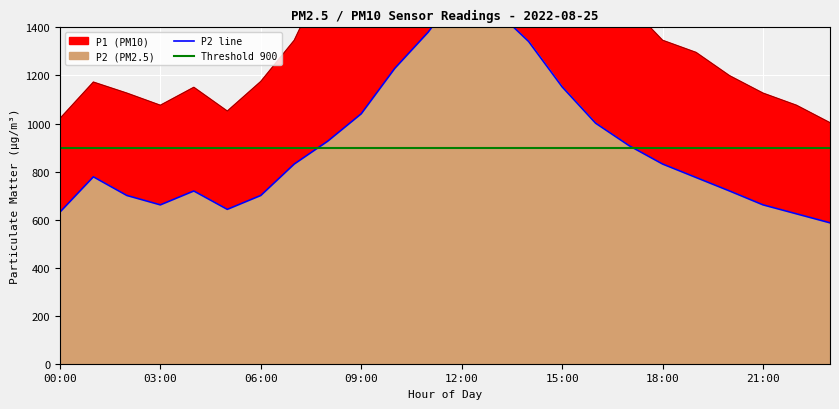

How many interior local peaks does the P1 series have?

3